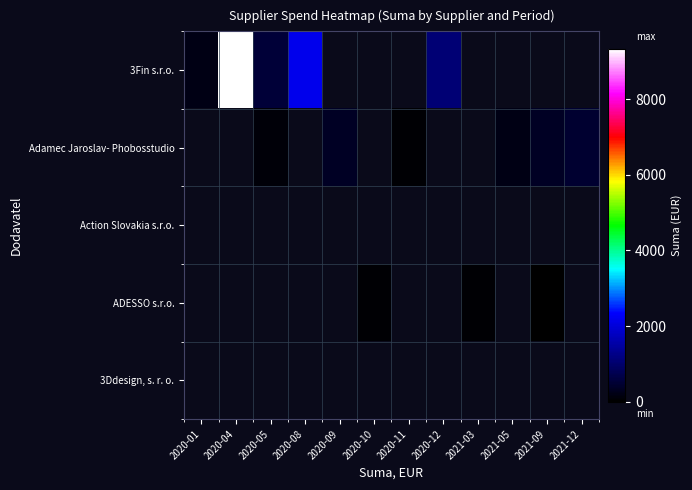

List the series in order of their peak value, lowest first.

Action Slovakia s.r.o., 3Ddesign, s. r. o., ADESSO s.r.o., Adamec Jaroslav- Phobosstudio, 3Fin s.r.o.